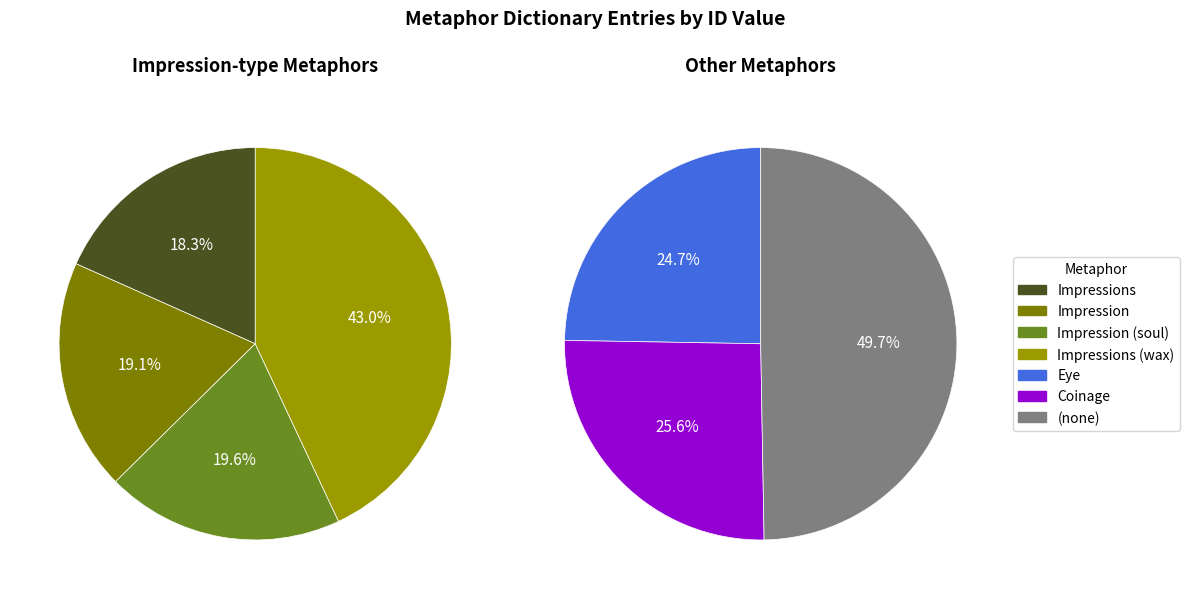

How many segments does this pie chart have?

7